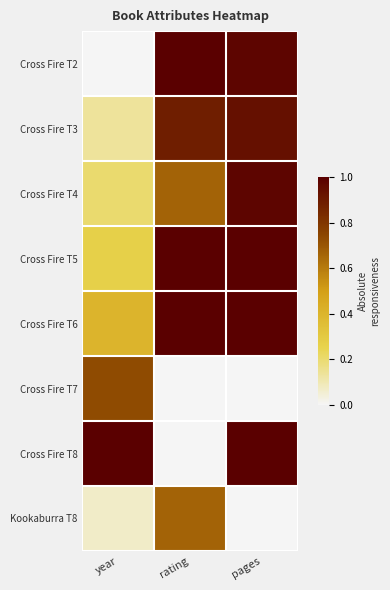

Reading right to left, list all the values displayed in this chart.

Cross Fire T2: pages=1.0	rating=1.0	year=0.0
Cross Fire T3: pages=0.9	rating=0.9	year=0.1
Cross Fire T4: pages=1.0	rating=0.7	year=0.2
Cross Fire T5: pages=1.0	rating=1.0	year=0.3
Cross Fire T6: pages=1.0	rating=1.0	year=0.4
Cross Fire T7: pages=0.0	rating=0.0	year=0.7
Cross Fire T8: pages=1.0	rating=0.0	year=1.0
Kookaburra T8: pages=0.0	rating=0.7	year=0.1